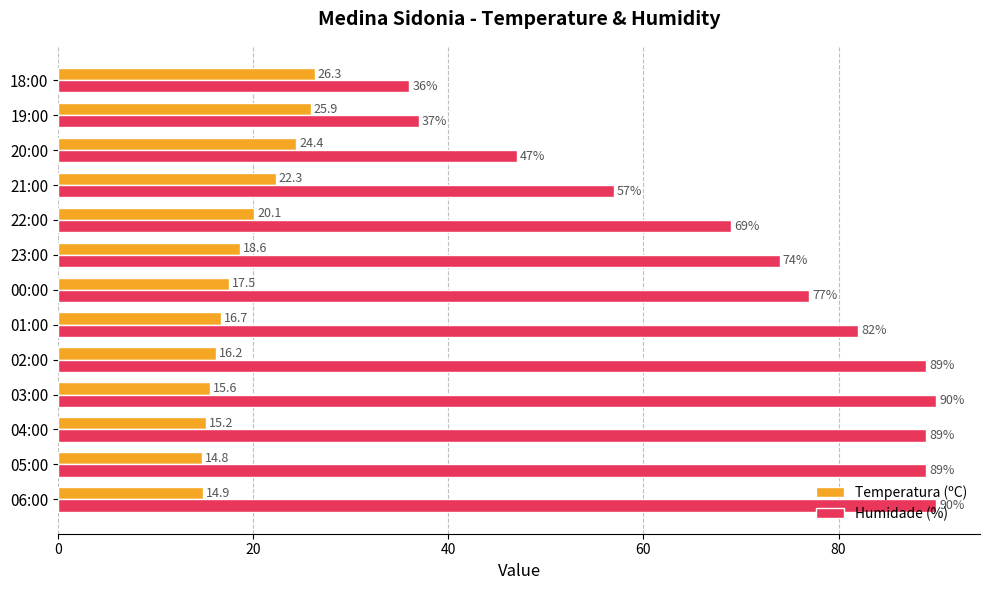

The Humidade (%) series shows 40.2 at 04:00. True or false?

False